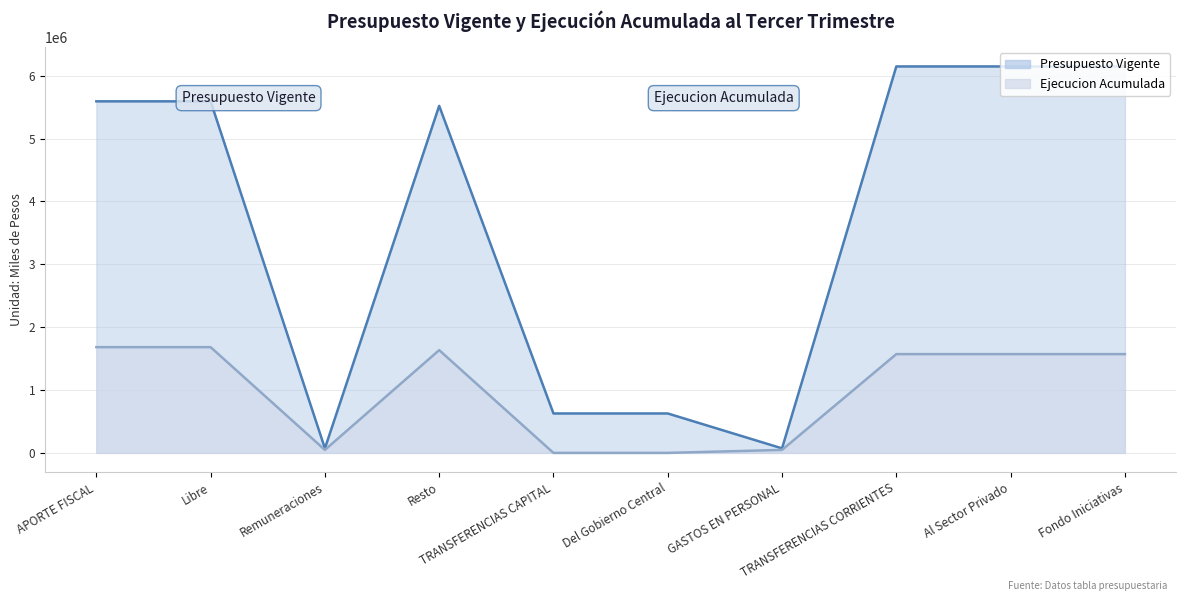

Where is the first local minimum for Ejecucion Acumulada?

Remuneraciones